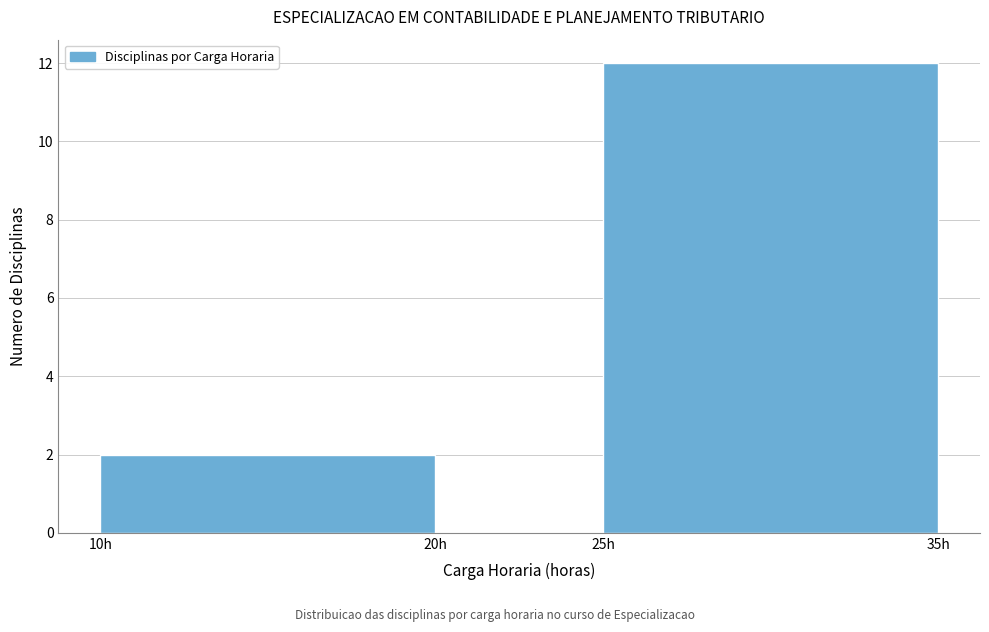

Reading left to right, list every bar in this chart as the range it spans on the x-axis followed by its height. The values are not printed on the chart, so give them approximately, as read against the axis.

10 to 20: 2
20 to 25: 0
25 to 35: 12